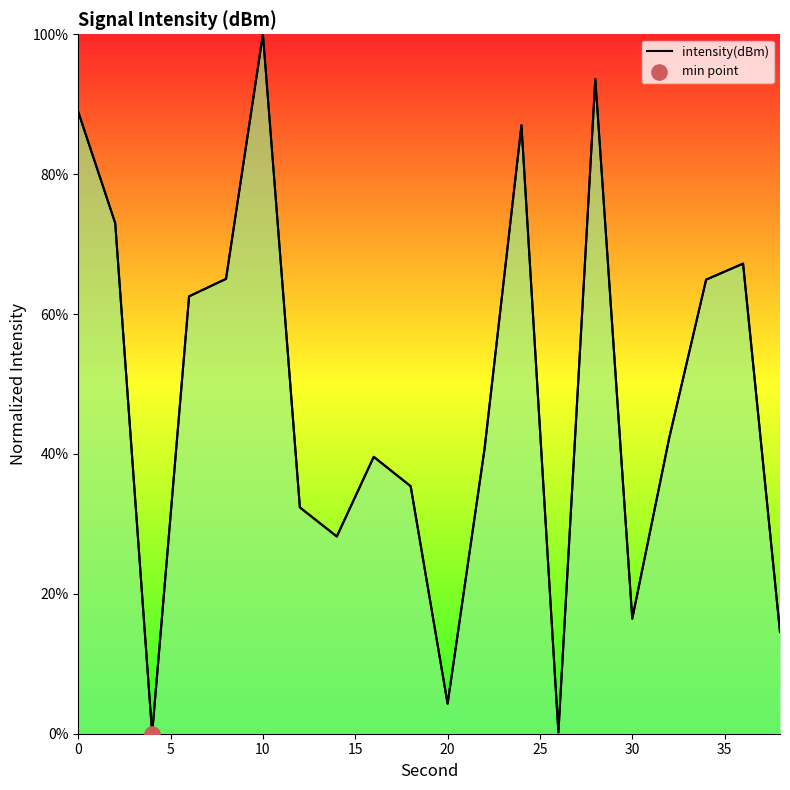

What is the greatest value displayed?

100.0